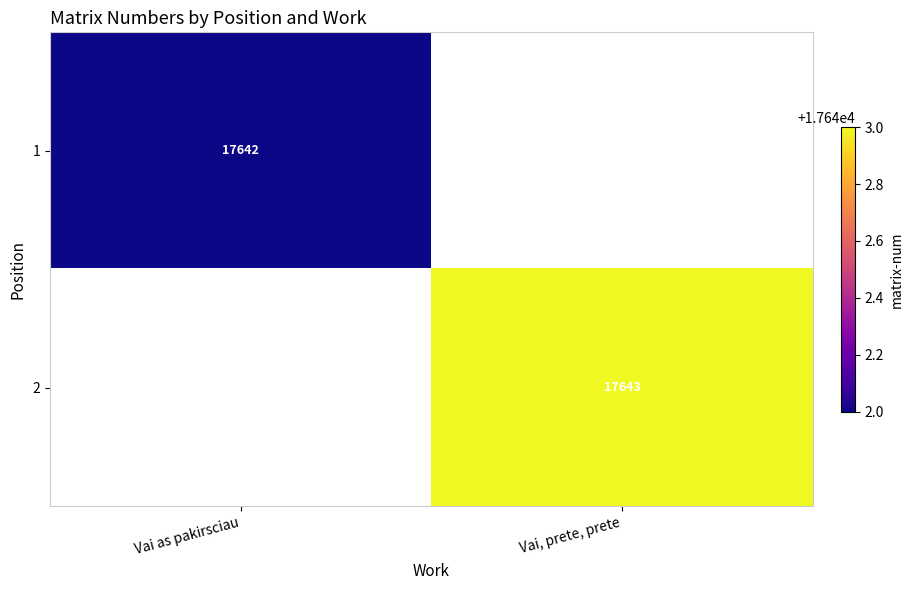

Is the value of 1 at Vai as pakirsciau greater than the value of 2 at Vai, prete, prete?

No